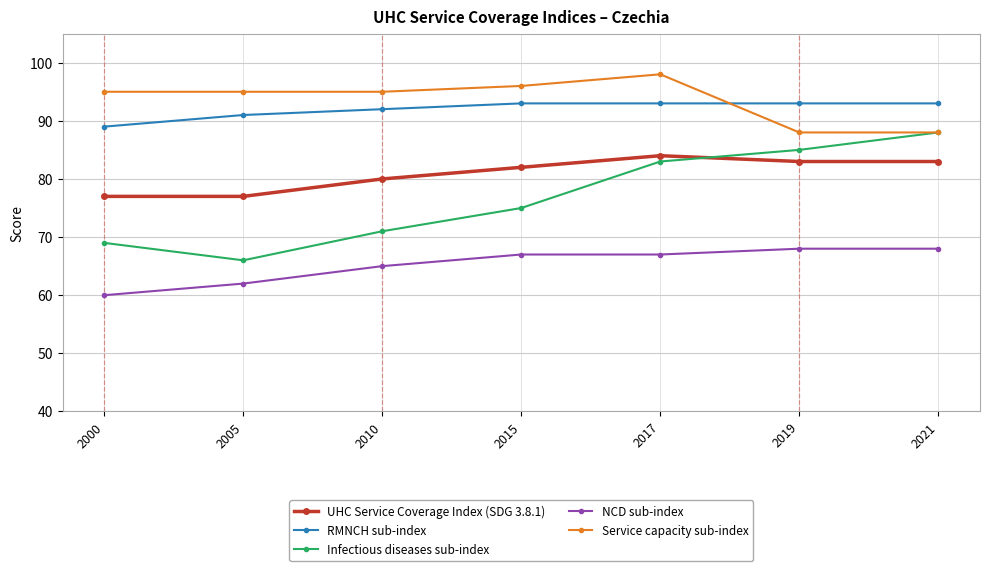

Rank the series at 2017 from highest to lowest value.

Service capacity sub-index, RMNCH sub-index, UHC Service Coverage Index (SDG 3.8.1), Infectious diseases sub-index, NCD sub-index